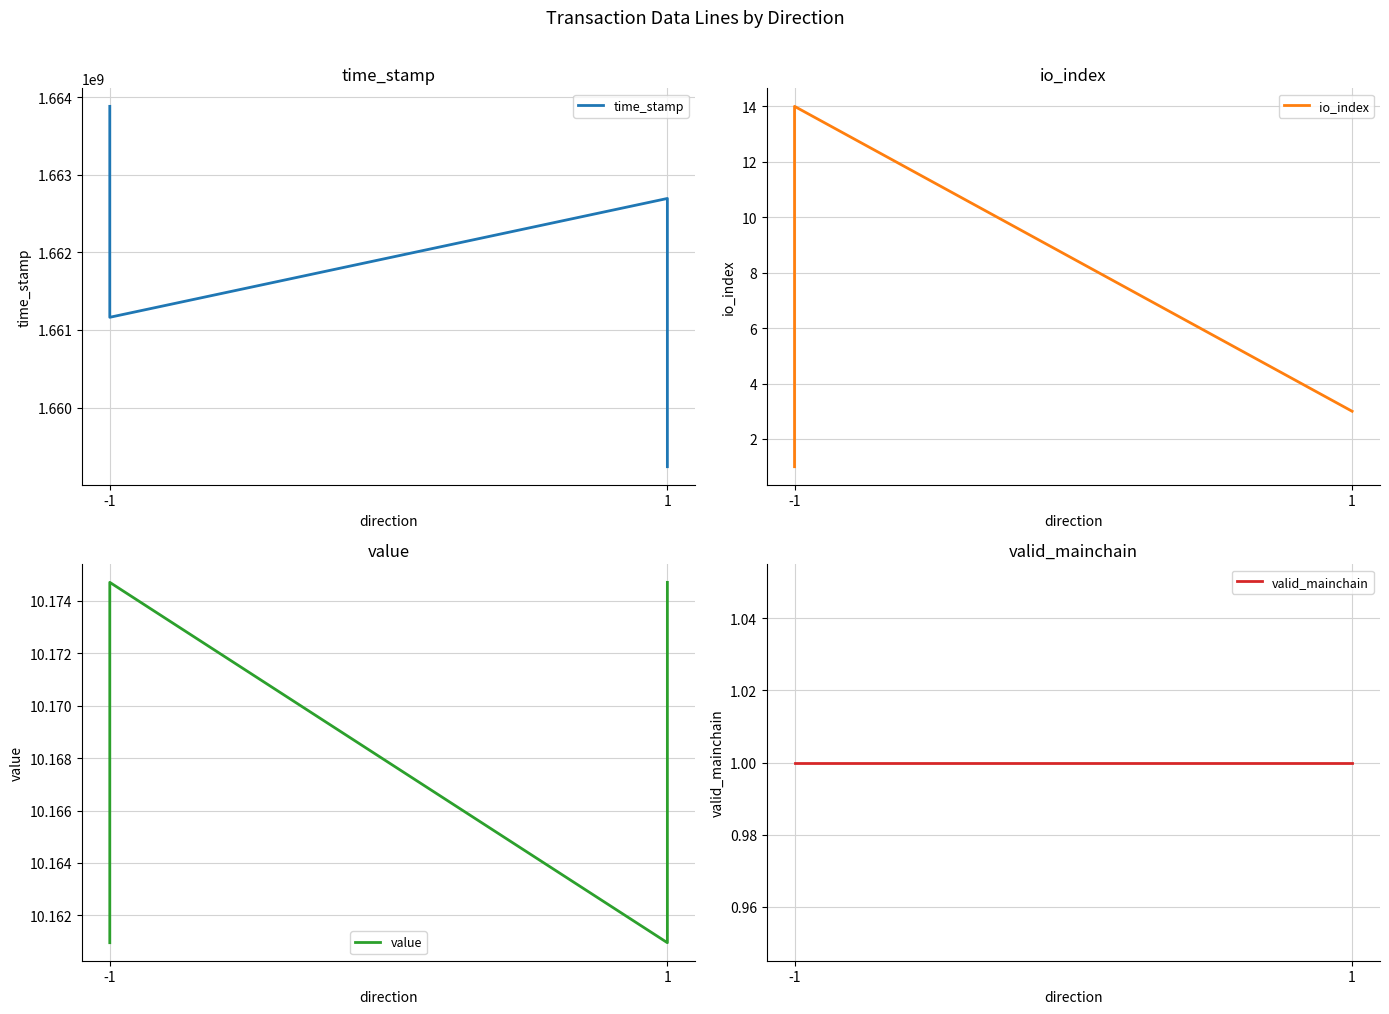

How many interior local peaks does the time_stamp series have?

1